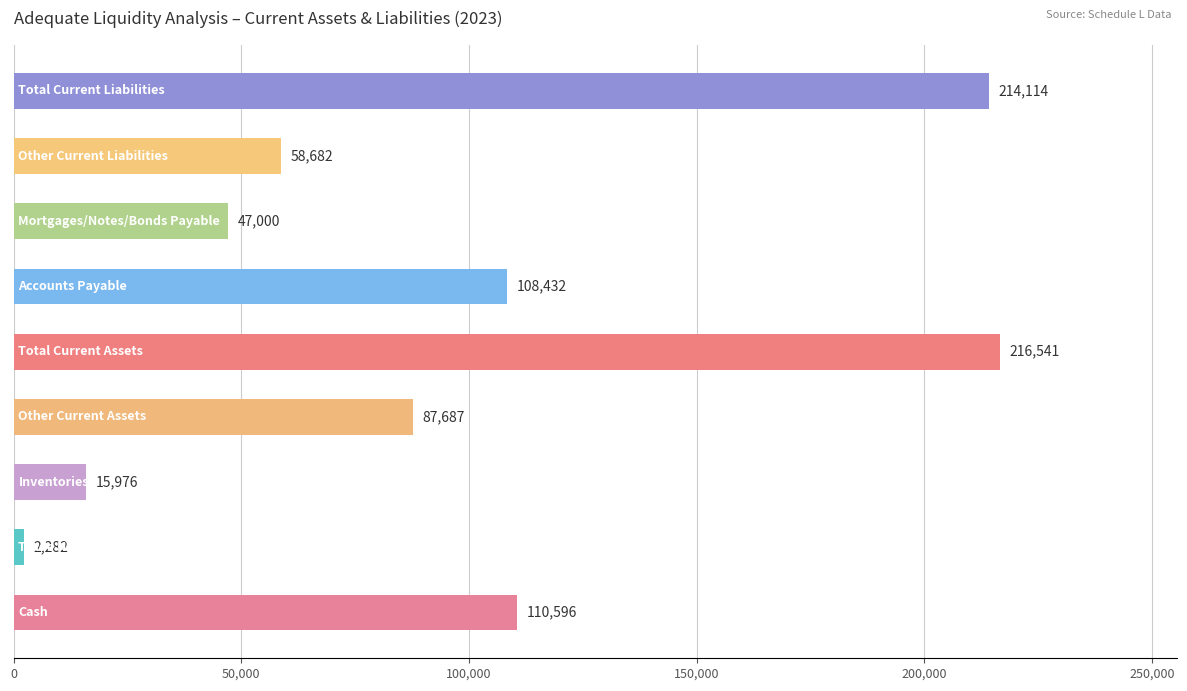

What is the difference between the maximum and minimum values?

214259